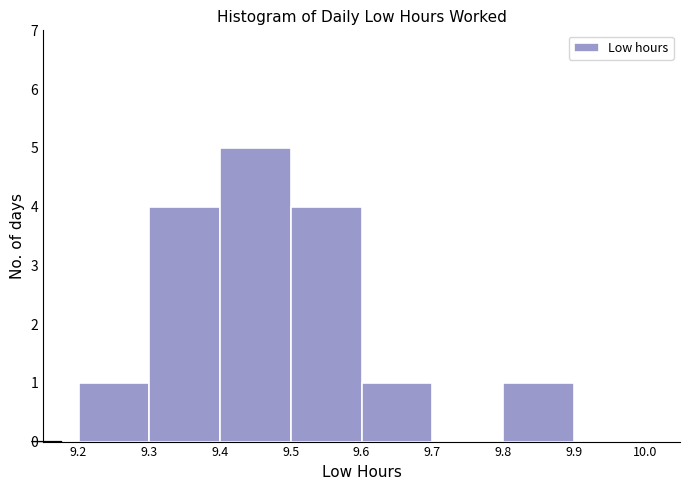

Over which range of the x-axis is the bar tallest?

9.4 to 9.5